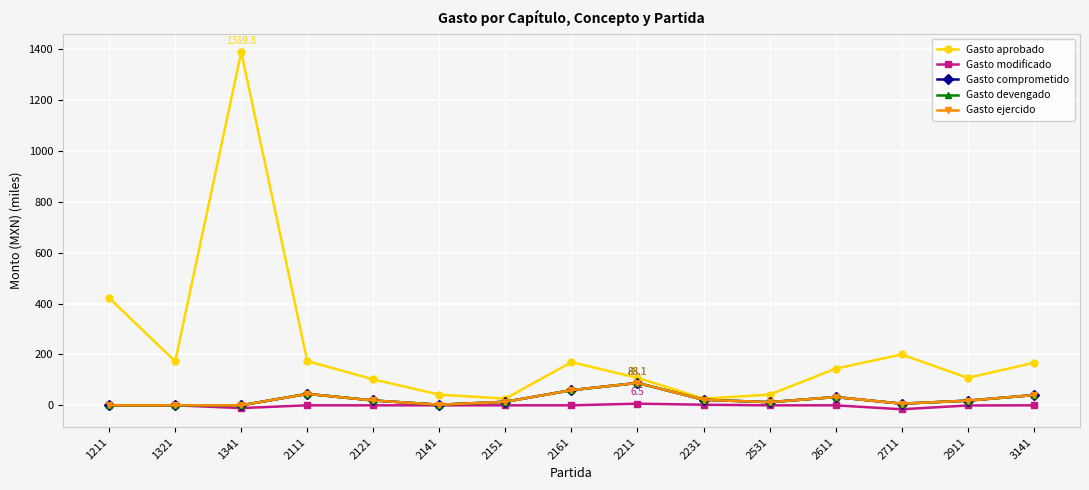

Which series has the largest total across all categories?

Gasto aprobado